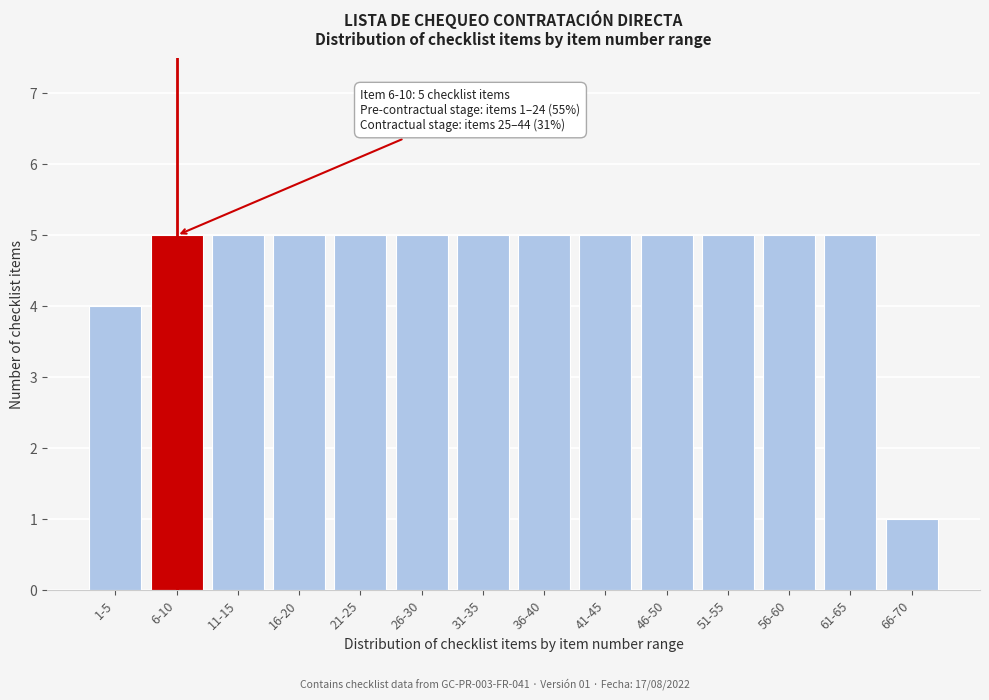

Reading right to left, list all the values displayed in this chart.

1	5	5	5	5	5	5	5	5	5	5	5	5	4